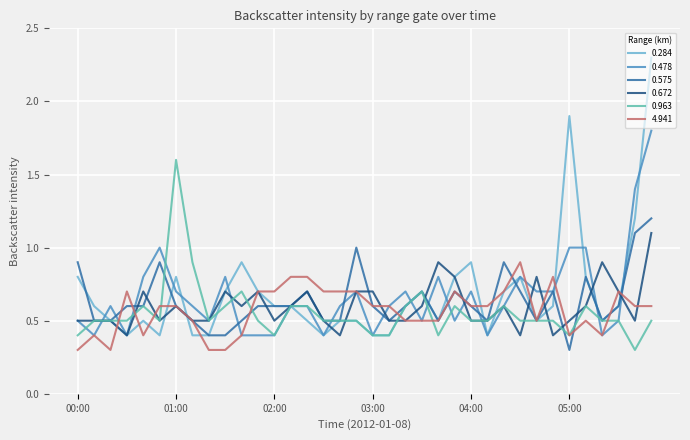

Which series has the largest range (max minus min)?

0.284